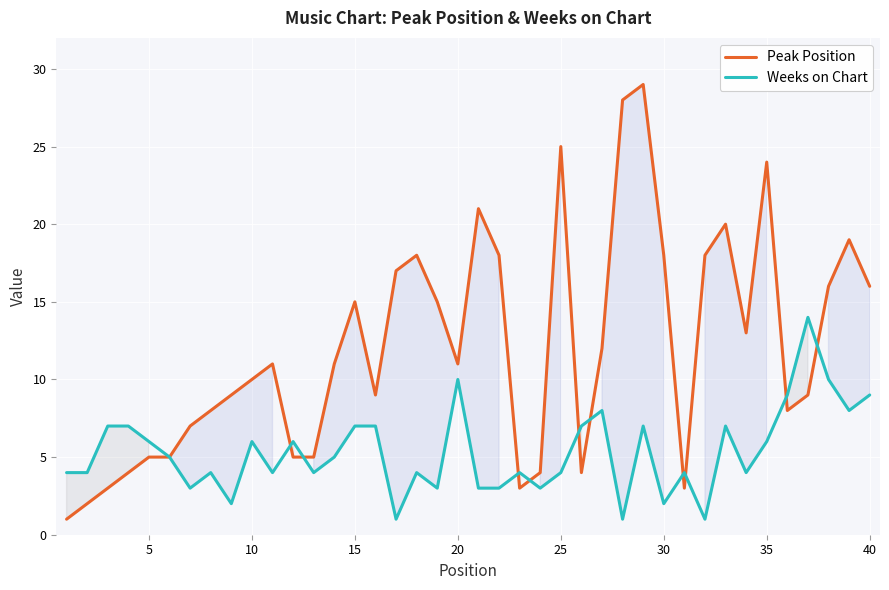

What is the sum of all Weeks on Chart values?

213